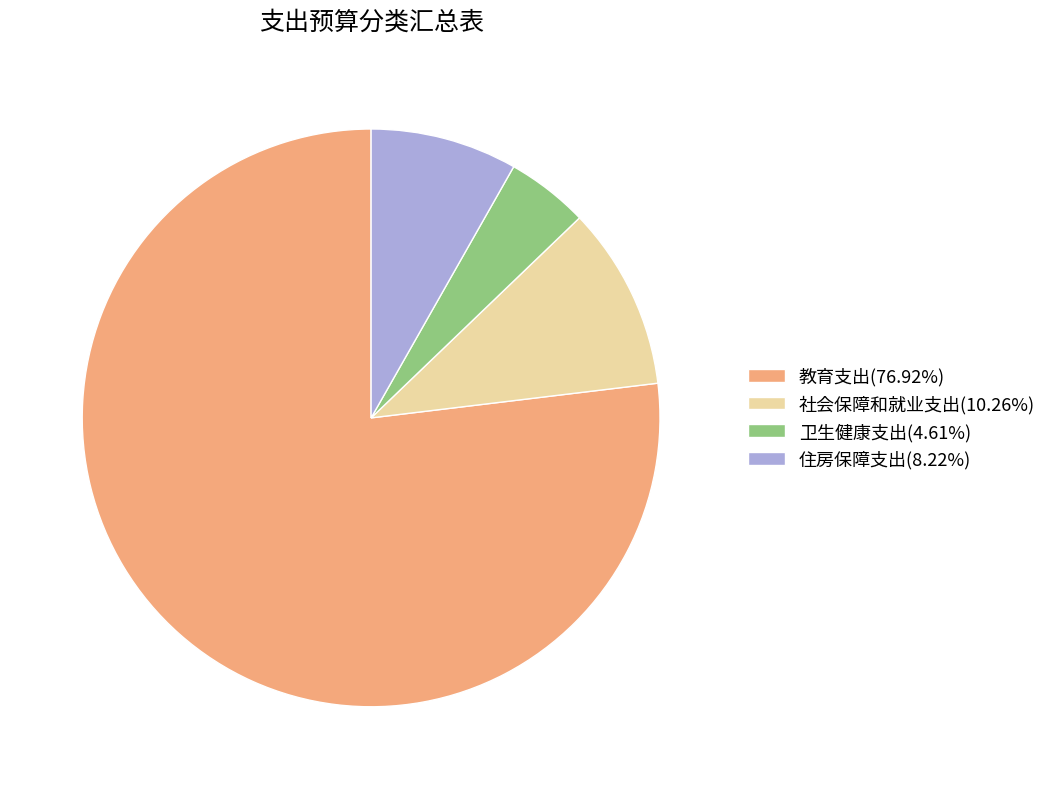

Do 卫生健康支出(4.61%) and 教育支出(76.92%) together represent more than half of the pie?

Yes